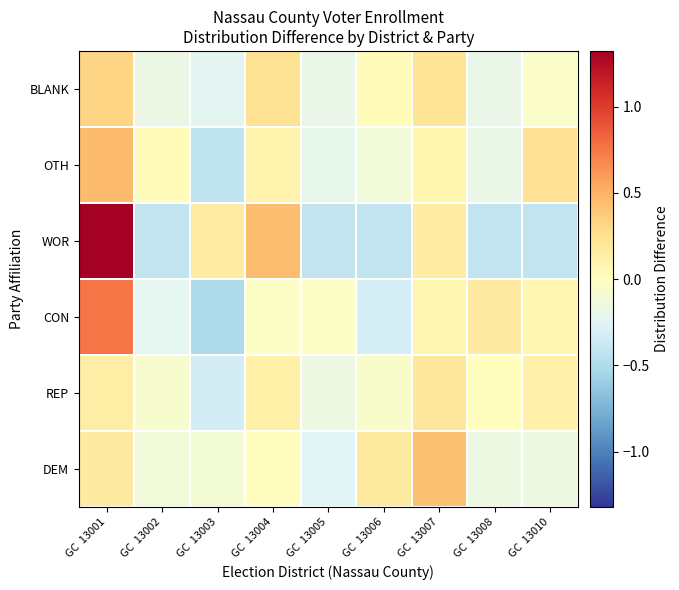

At how many categories does at least one series exceed 0?

8